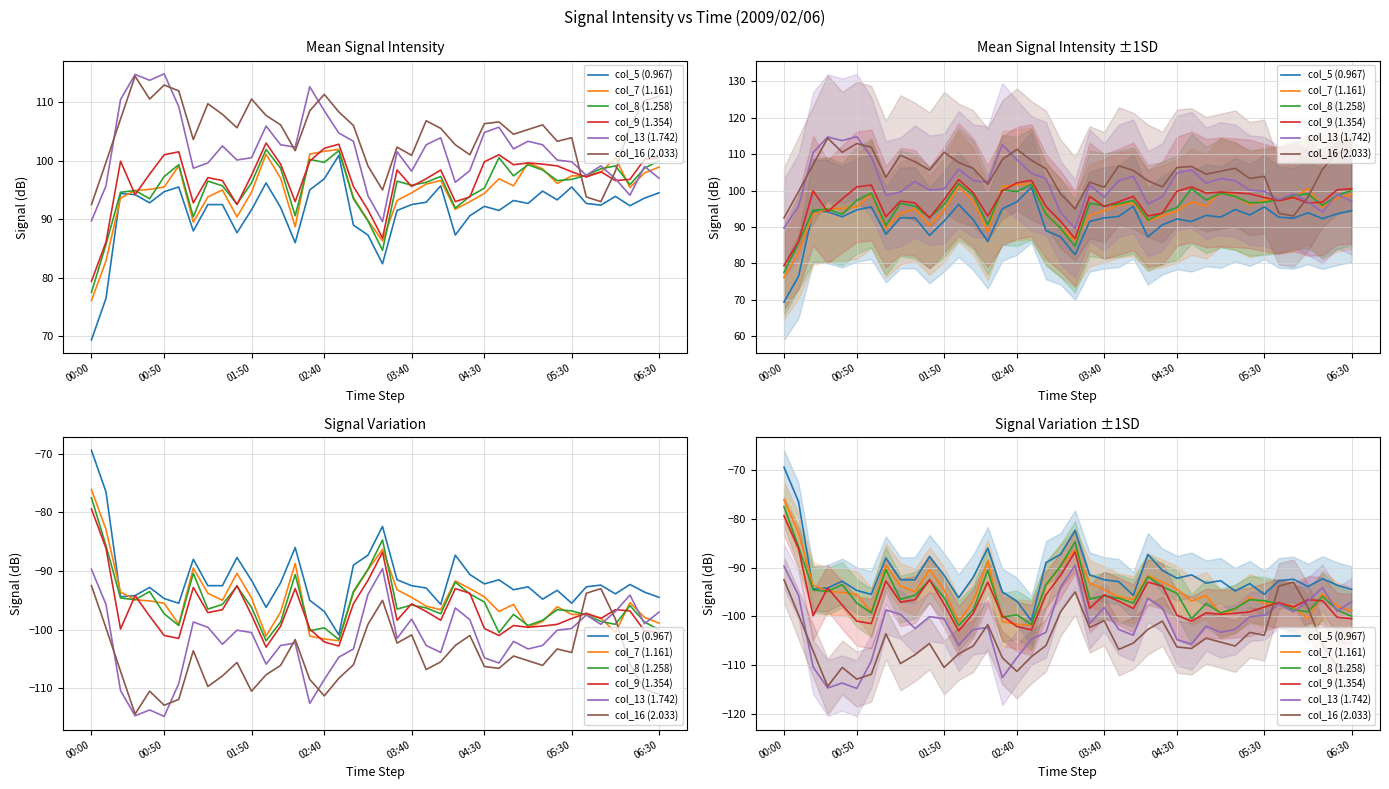

How many distinct data groups are displayed?

6